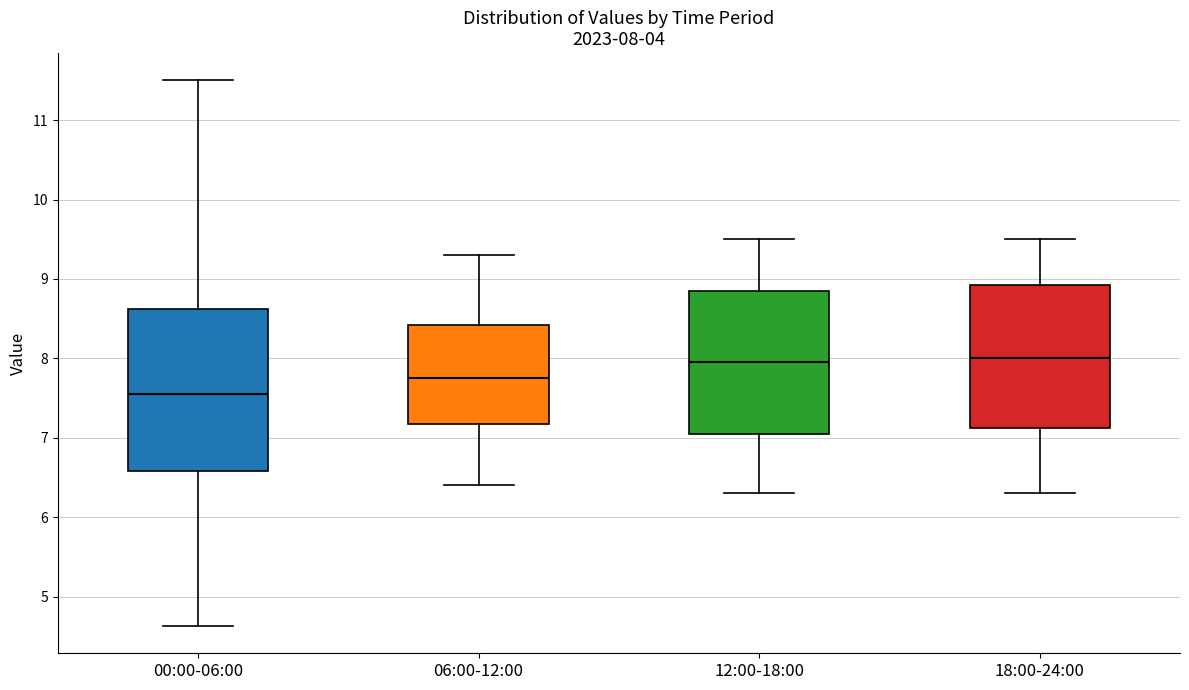

Which box is the tallest, from its lower edge to its upper edge?

00:00-06:00